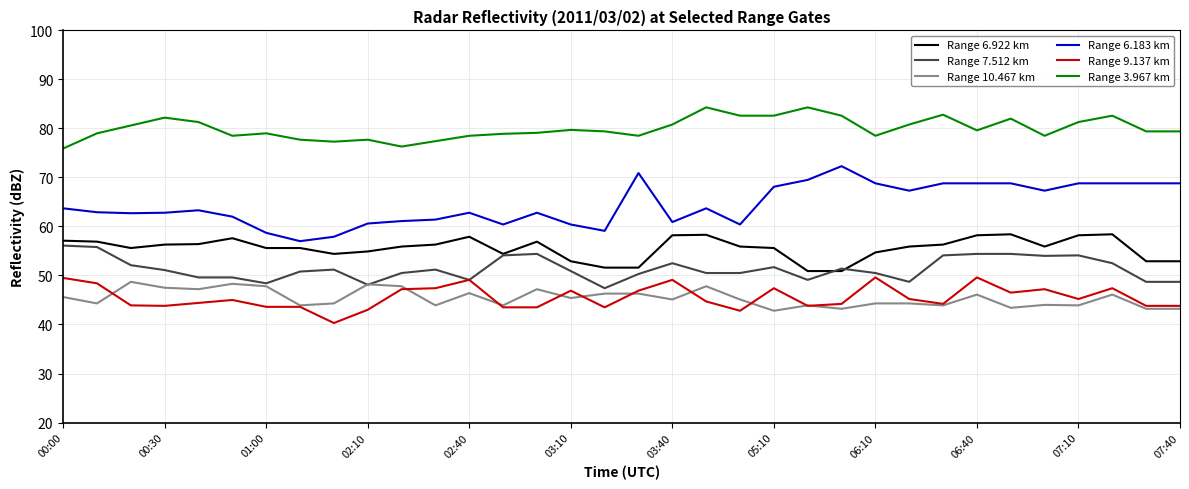

True or false: Range 9.137 km and Range 6.922 km cross at least once.

False